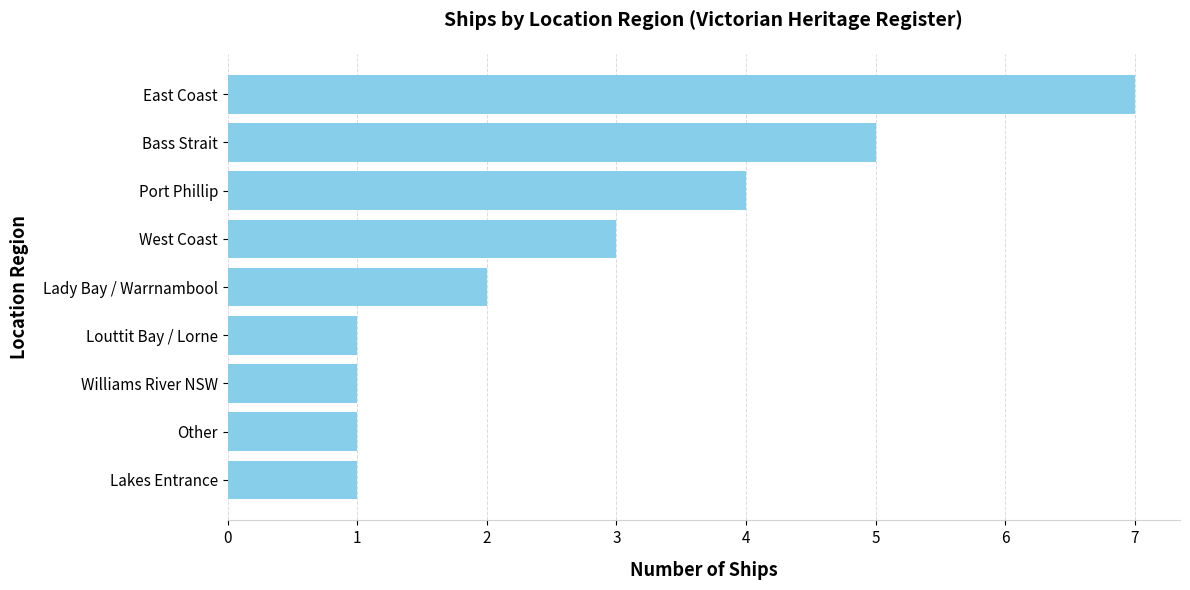

What is the greatest value displayed?

7